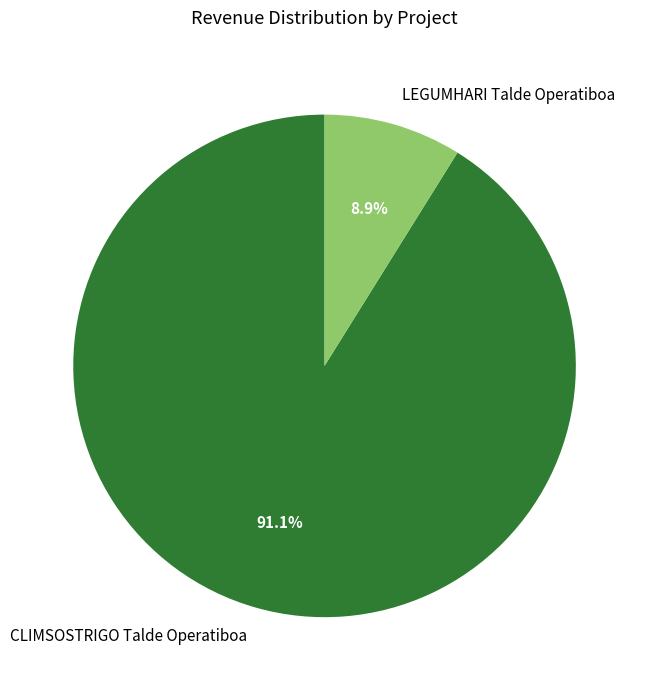

To the nearest percent, what percentage of the pie is CLIMSOSTRIGO Talde Operatiboa?

91%